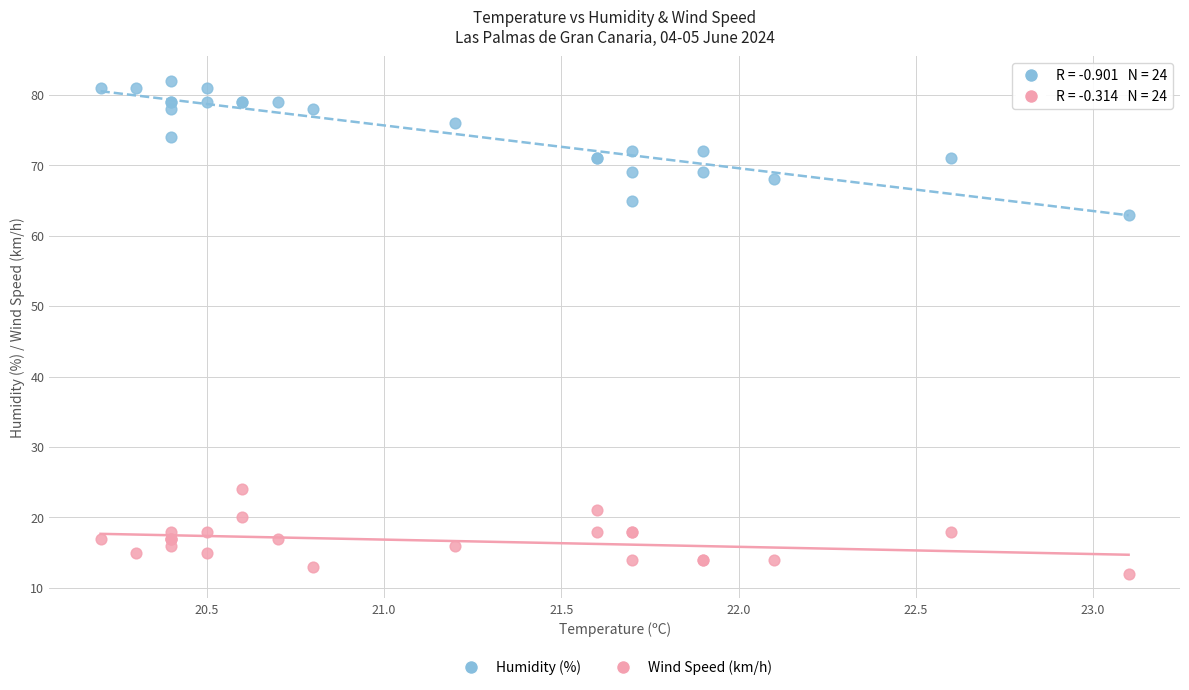

Which series has the largest Y range (max minus min)?

Humidity (%)